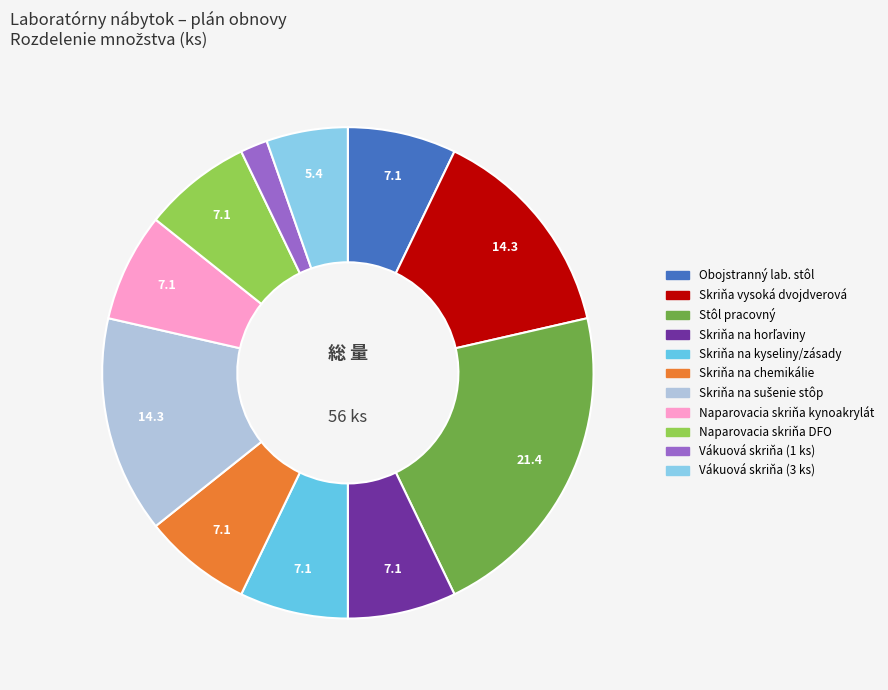

Does any single category account for the majority?

No